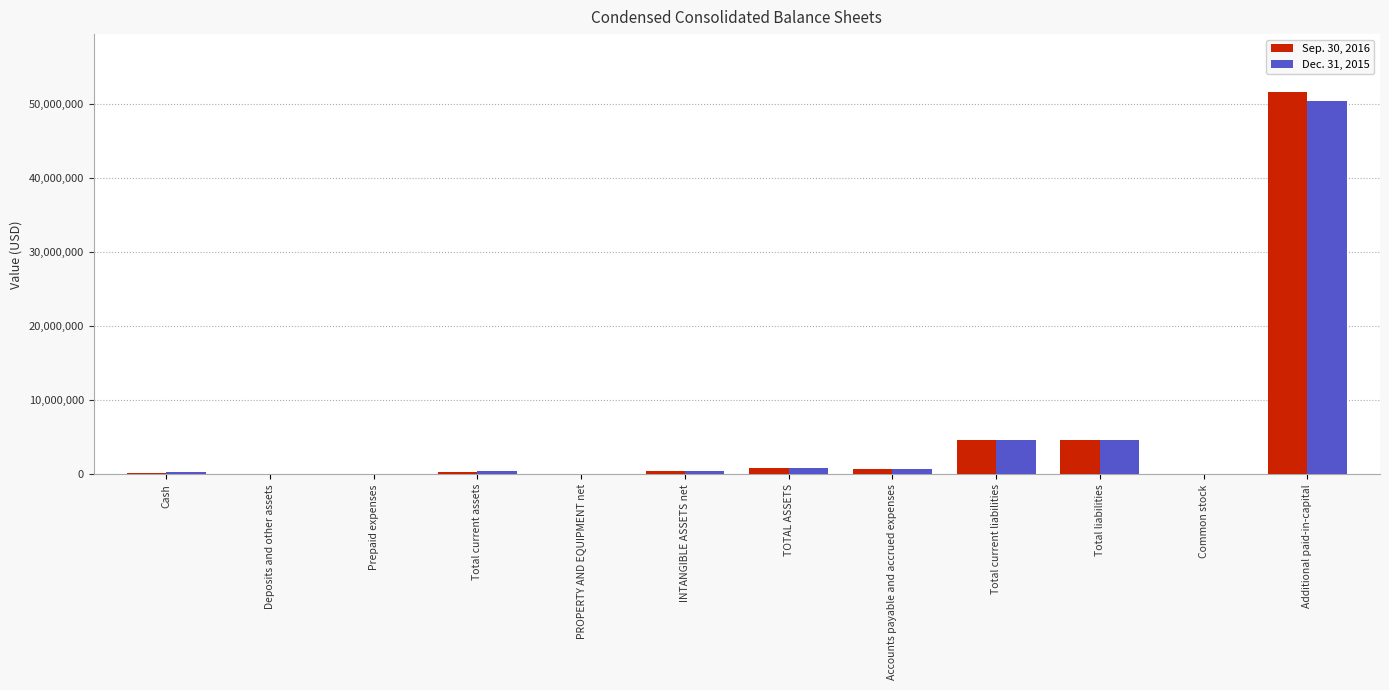

Which label corresponds to the largest value in the chart?

Additional paid-in-capital